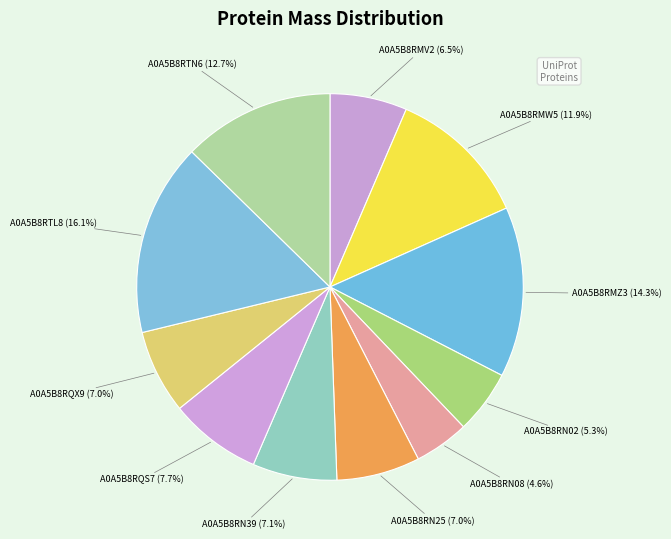

Approximately how many times larger is the value at A0A5B8RN39 compared to A0A5B8RQX9?

1.0